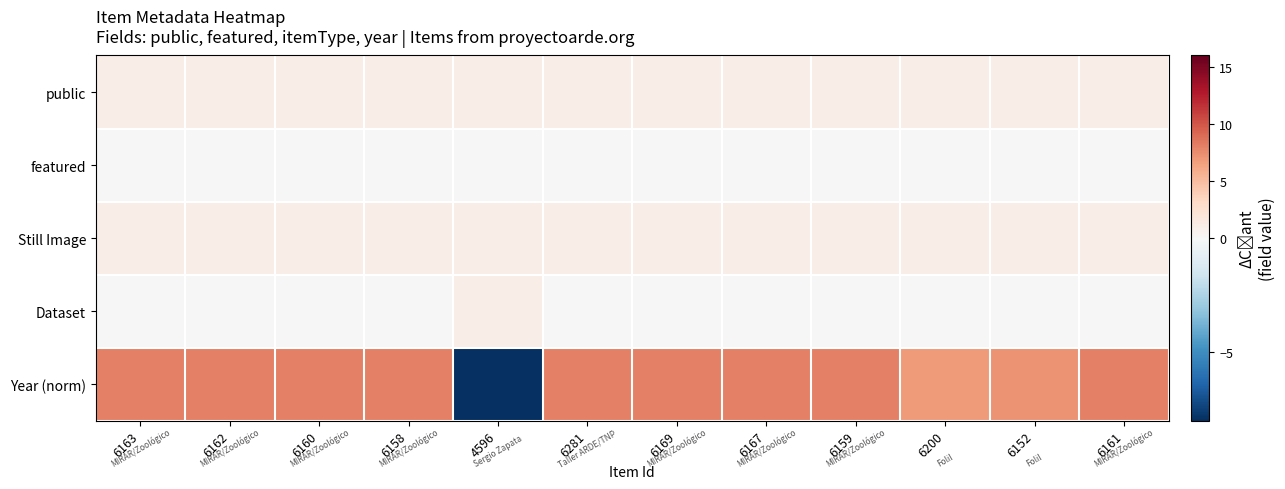

Reading left to right, extract all data points from this chart.

public: 6163=1.0	6162=1.0	6160=1.0	6158=1.0	4596=1.0	6281=1.0	6169=1.0	6167=1.0	6159=1.0	6200=1.0	6152=1.0	6161=1.0
featured: 6163=0.0	6162=0.0	6160=0.0	6158=0.0	4596=0.0	6281=0.0	6169=0.0	6167=0.0	6159=0.0	6200=0.0	6152=0.0	6161=0.0
Still Image: 6163=1.0	6162=1.0	6160=1.0	6158=1.0	4596=1.0	6281=1.0	6169=1.0	6167=1.0	6159=1.0	6200=1.0	6152=1.0	6161=1.0
Dataset: 6163=0.0	6162=0.0	6160=0.0	6158=0.0	4596=1.0	6281=0.0	6169=0.0	6167=0.0	6159=0.0	6200=0.0	6152=0.0	6161=0.0
Year (norm): 6163=8.0	6162=8.0	6160=8.0	6158=8.0	4596=-8.0	6281=8.0	6169=8.0	6167=8.0	6159=8.0	6200=6.8	6152=7.2	6161=8.0